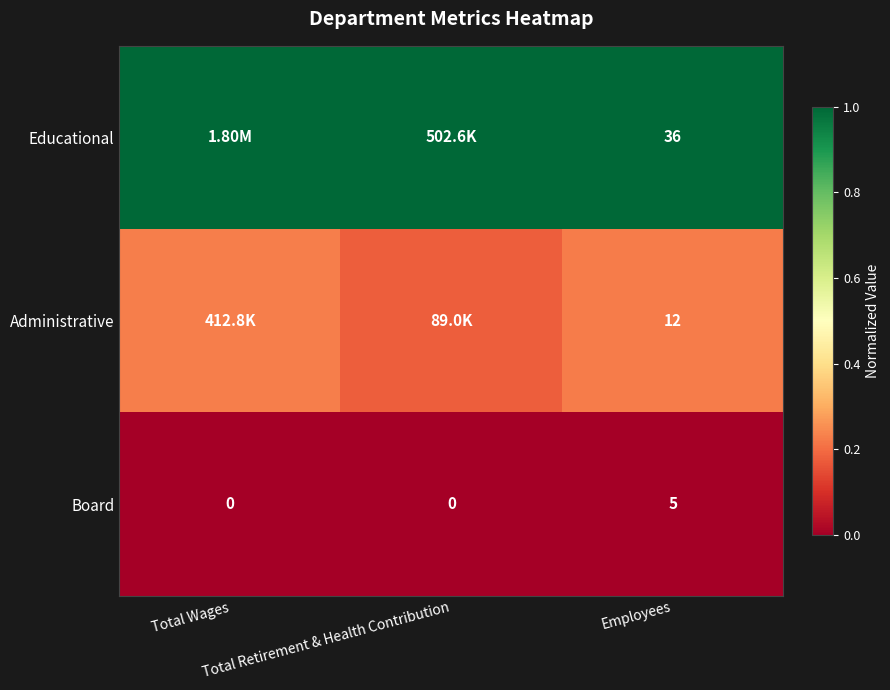

Which series changed the most between Total Wages and Total Retirement & Health Contribution?

Administrative